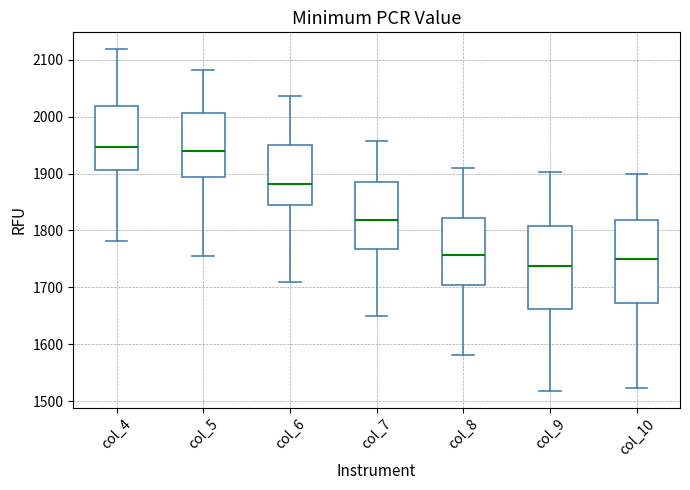

Where is the lower edge of the box for col_10 on the y-axis? The values are not printed on the chart, so give them approximately, as read against the axis.

1670